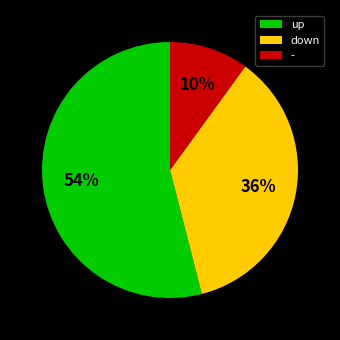

Rank the categories by value from lowest to highest.

-, down, up